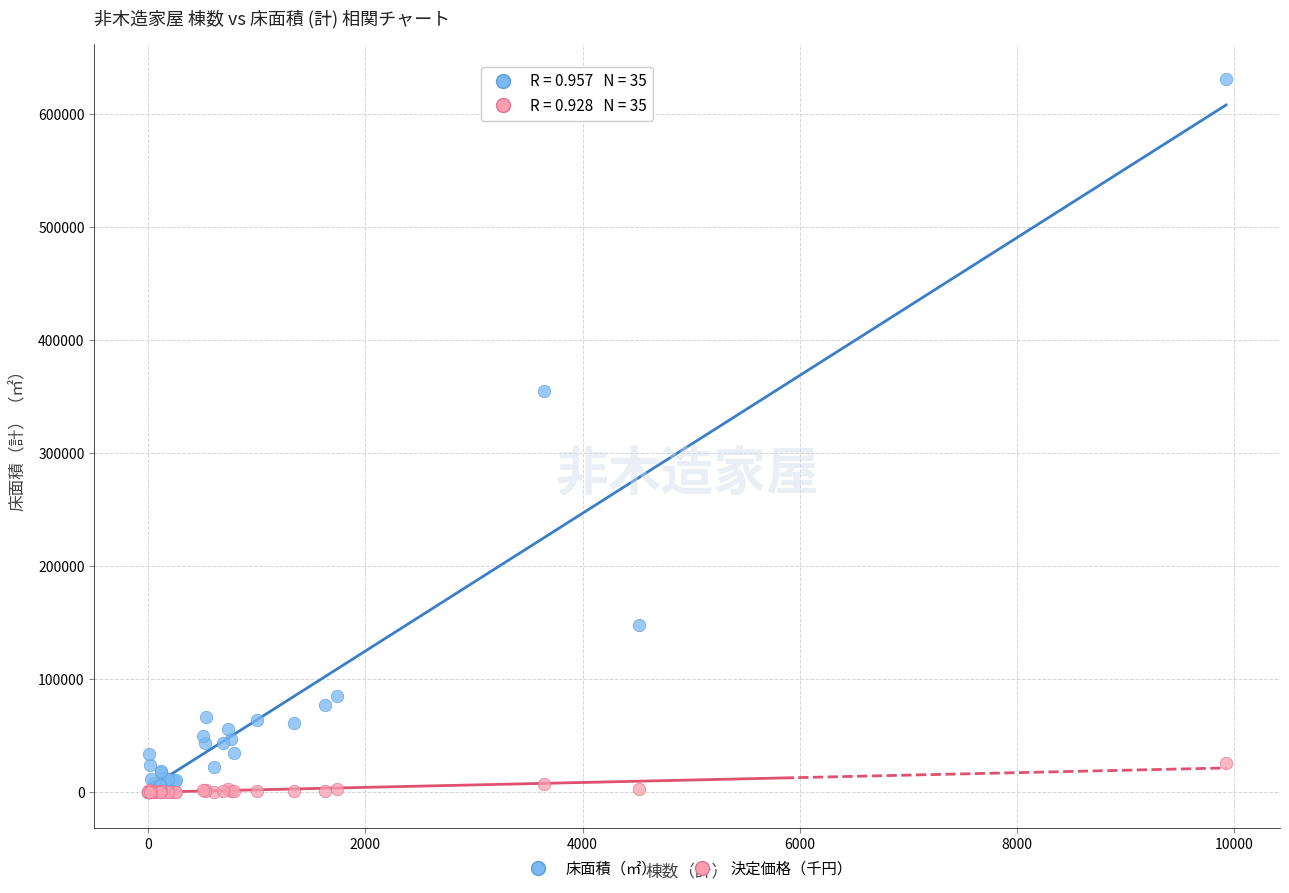

Across all series, what Y value is closest to 315284?

354670.0